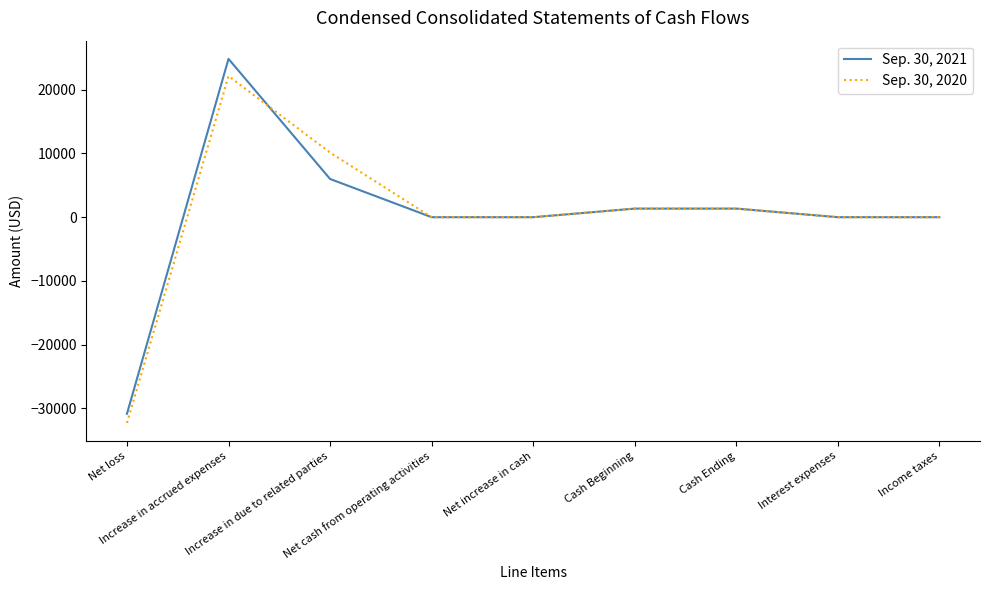

What is the lowest value of the Sep. 30, 2021 series?

-30850